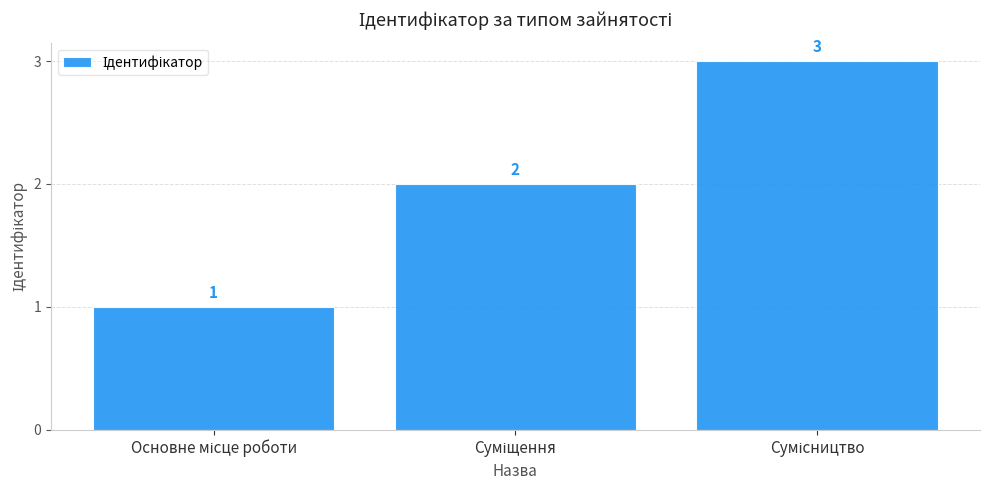

What is the sum of all values?

6